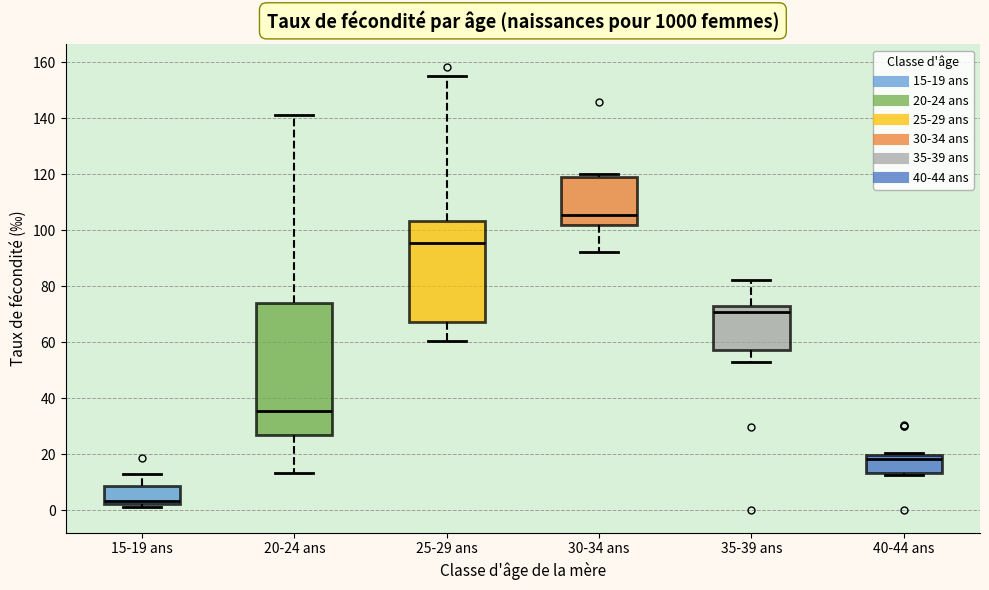

Which box is the tallest, from its lower edge to its upper edge?

20-24 ans